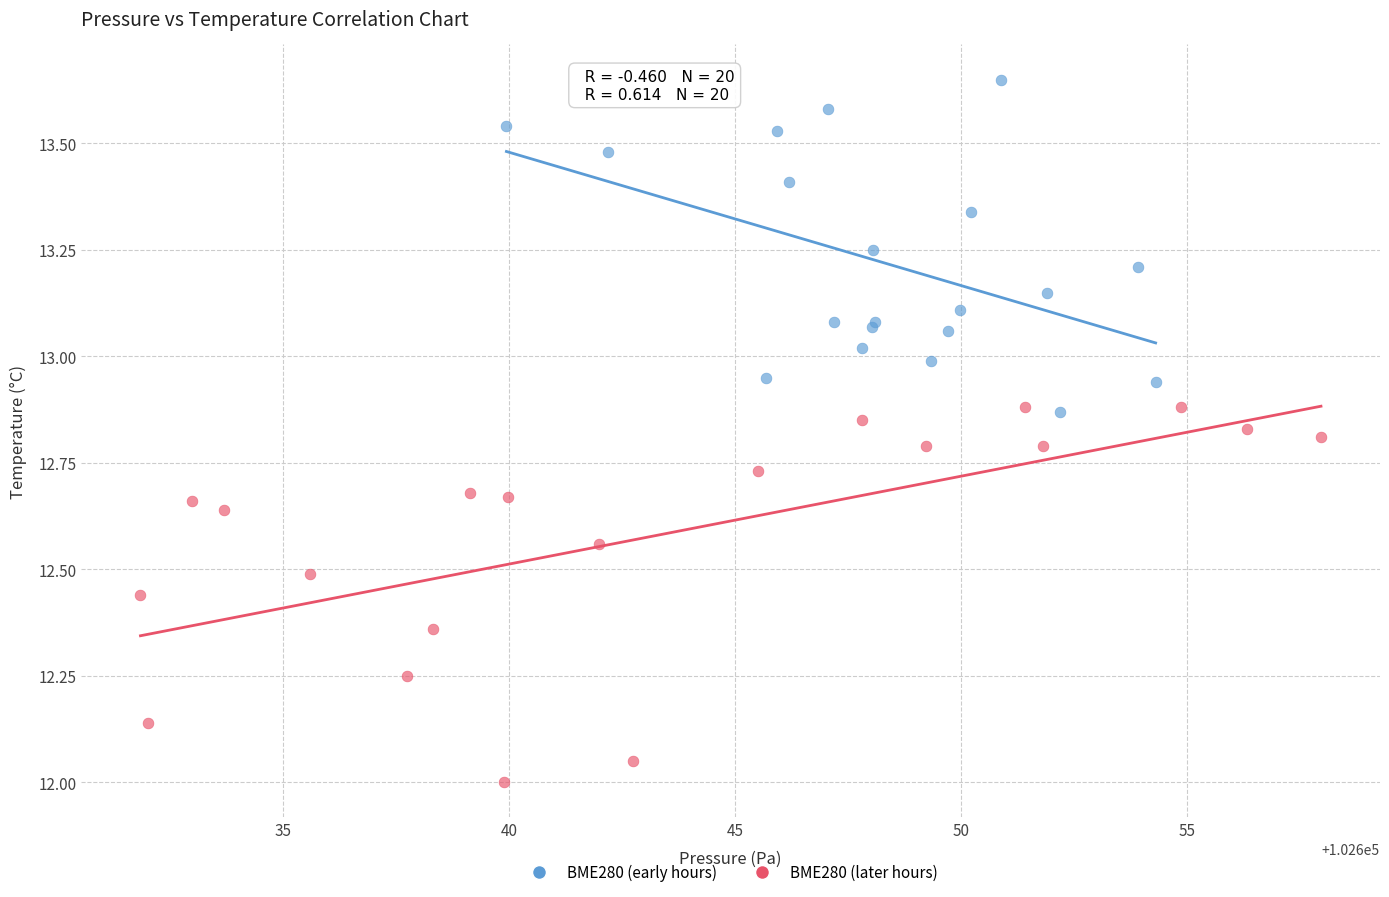

Which series reaches the maximum Y coordinate?

BME280 (early hours)